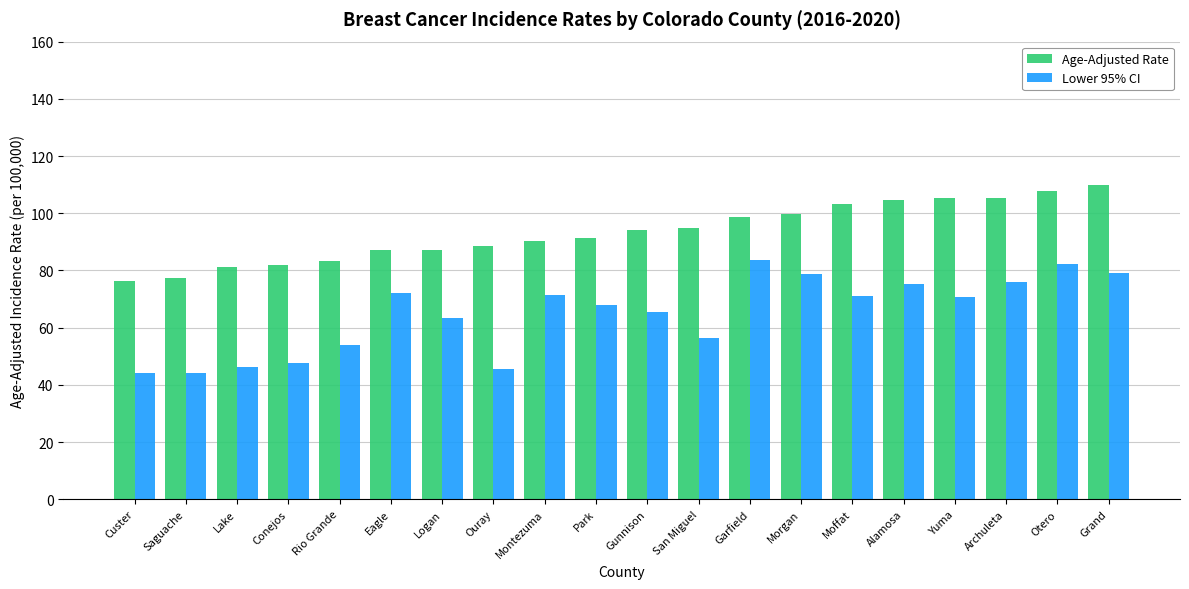

Rank the series at Moffat from lowest to highest value.

Lower 95% CI, Age-Adjusted Rate